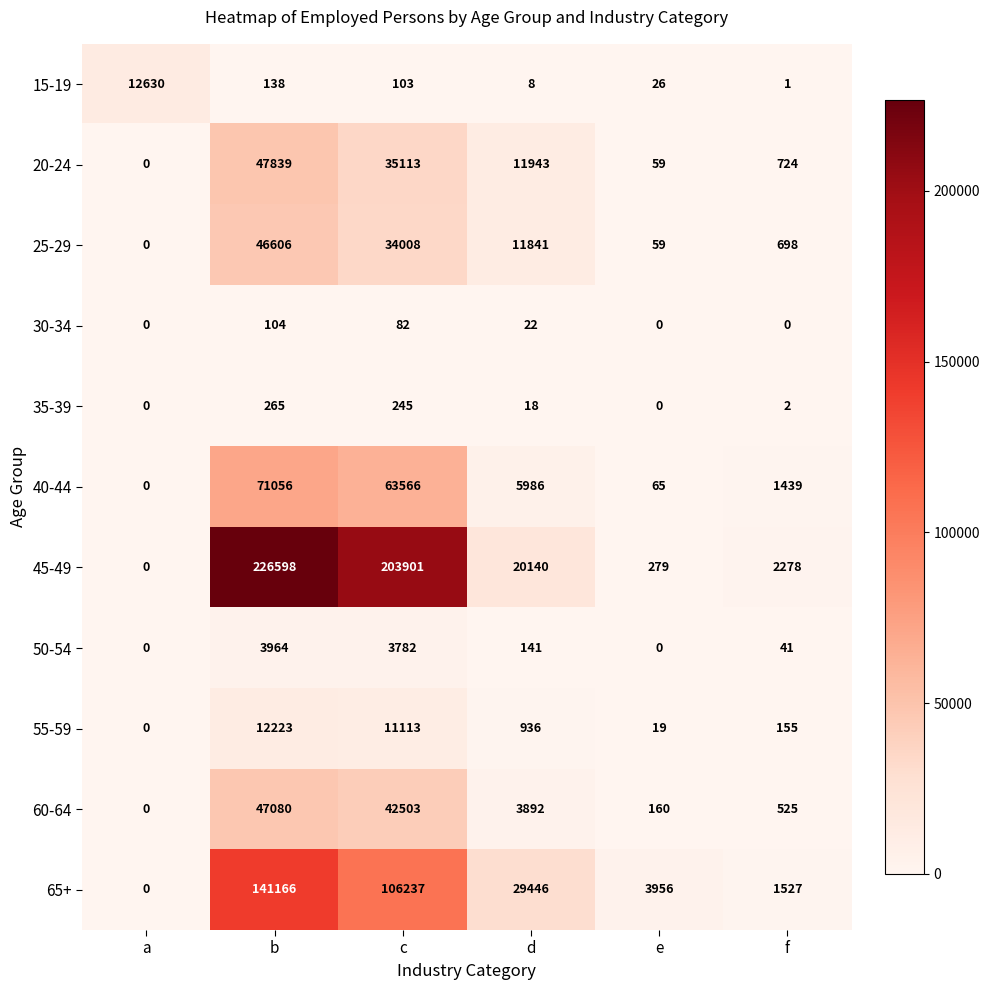

At which label does 35-39 first exceed 18?

b